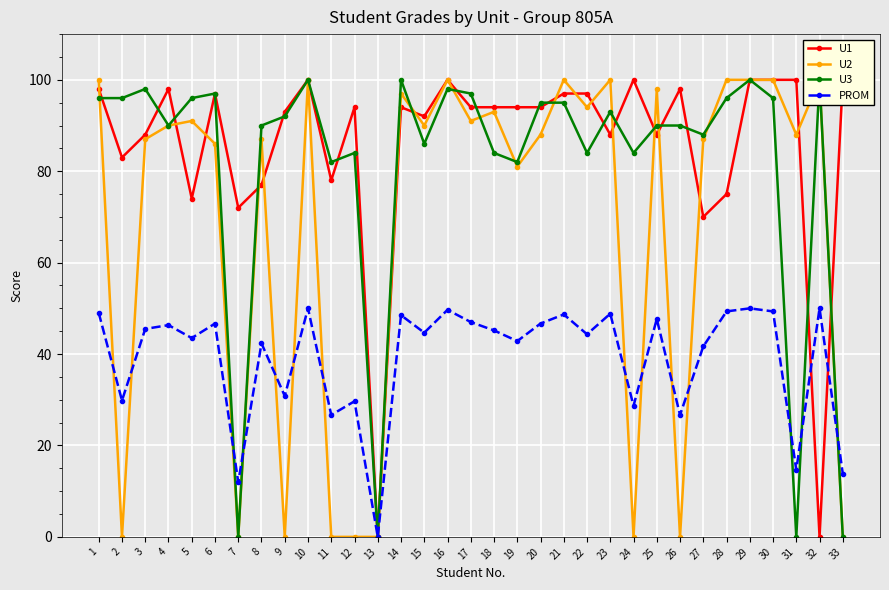

Which series has the largest total across all categories?

U1